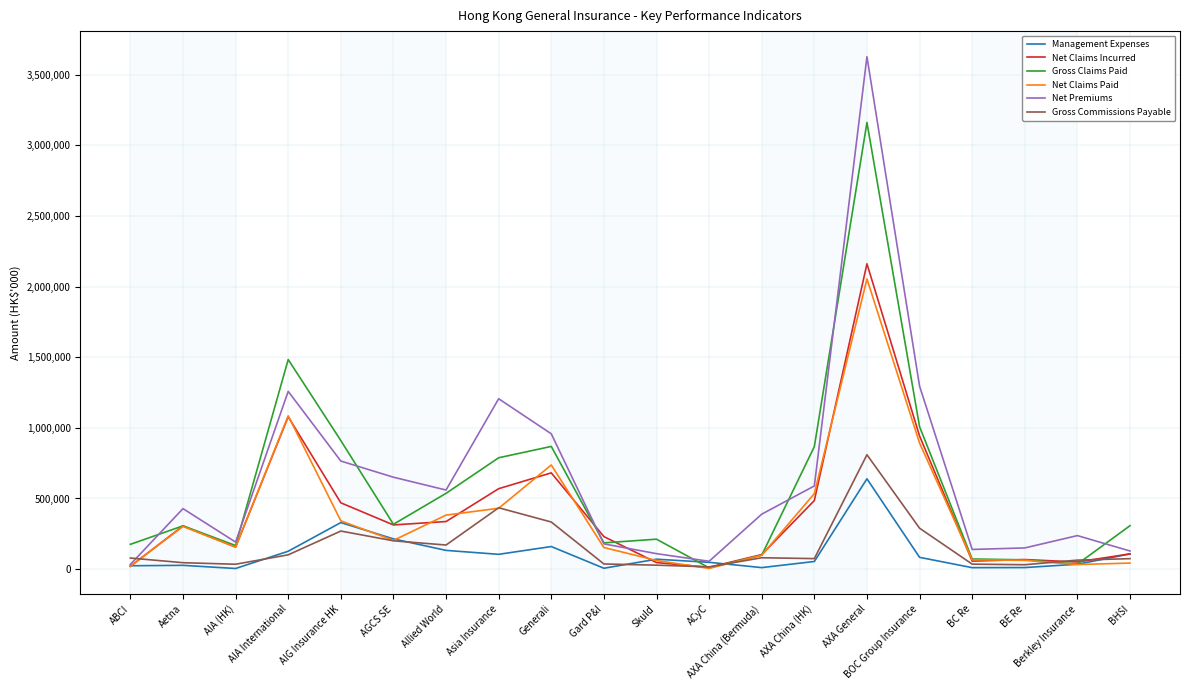

At which category is the sum across all series the highest?

AXA General